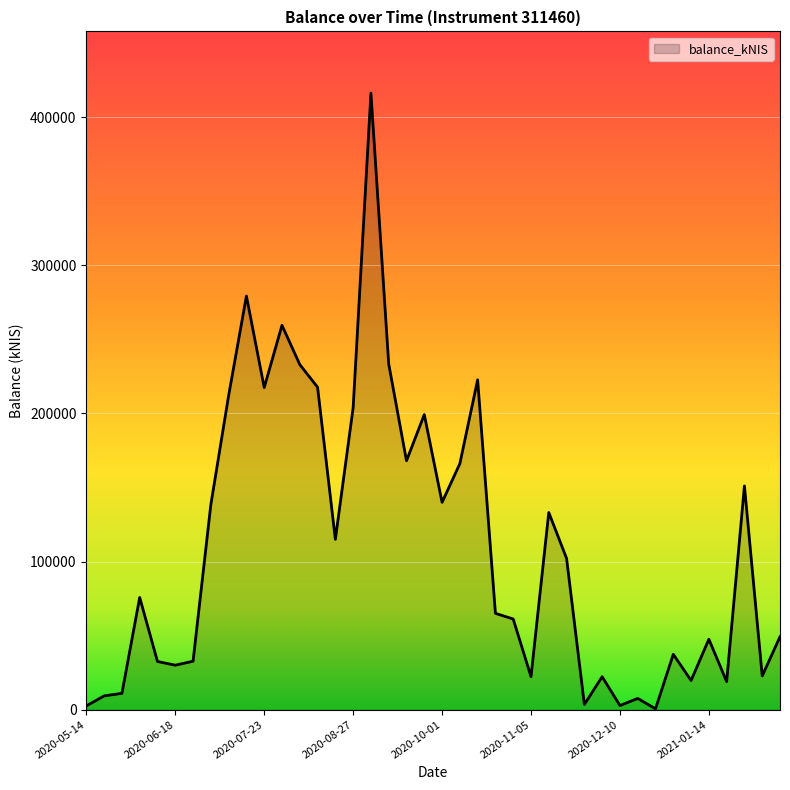

What is the greatest value displayed?

416307.3